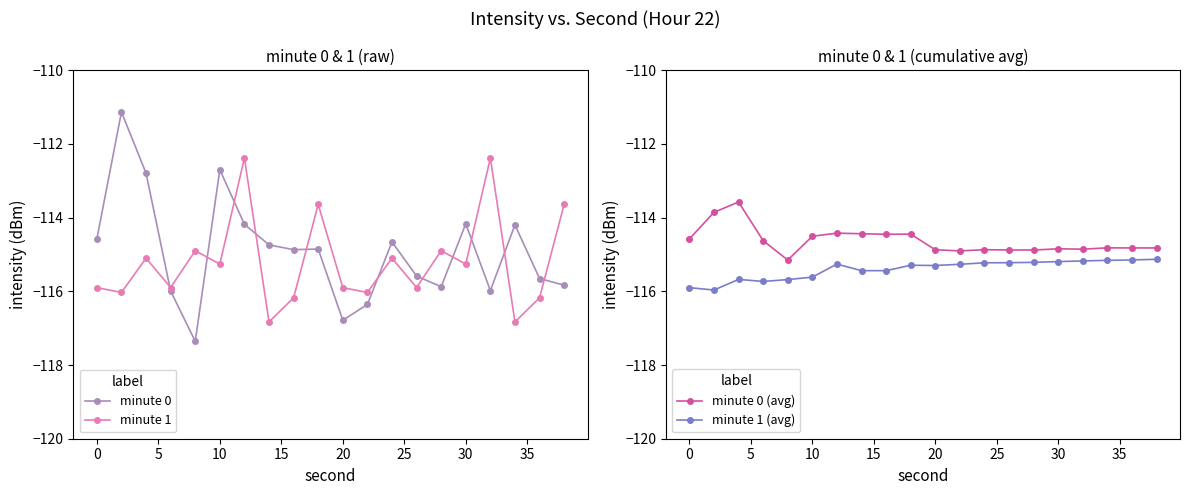

What is the lowest value of the minute 1 series?

-116.8